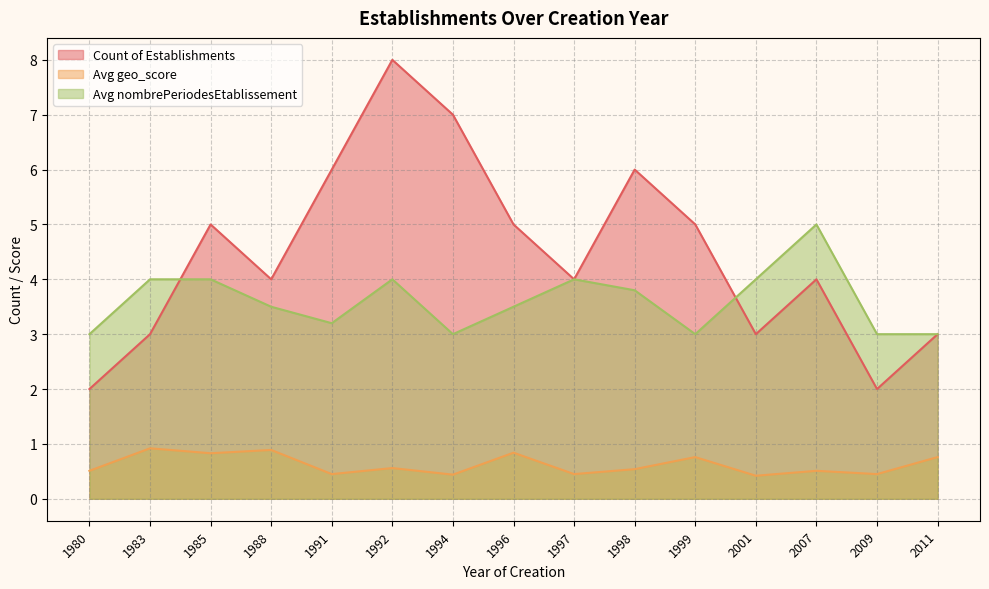

True or false: Count of Establishments has more than 2 points higher than both neighbors.

True